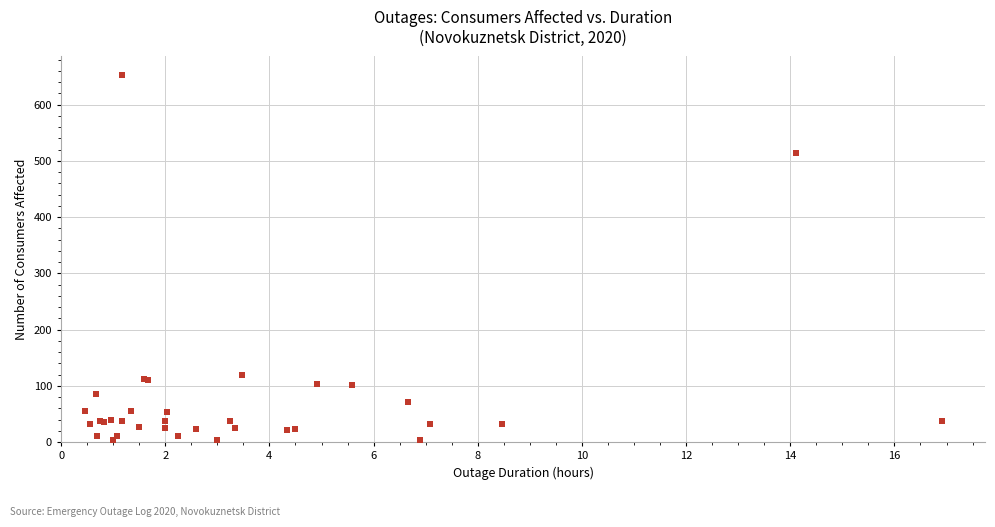

What Y value in the scatter plot is closest to 328?

514